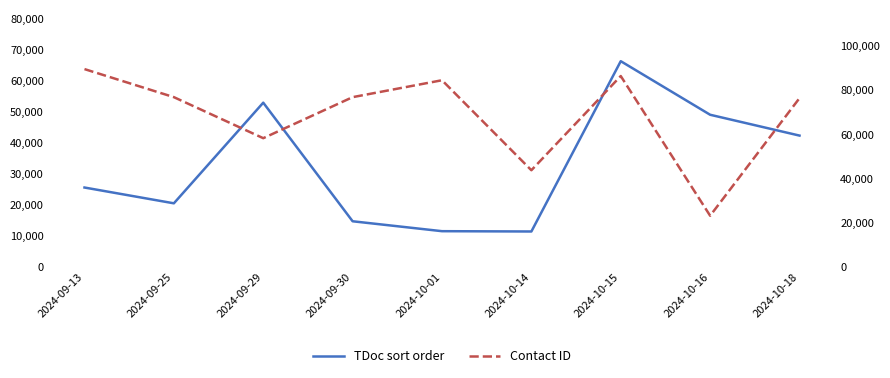

What are all the series names shown in the legend?

TDoc sort order, Contact ID